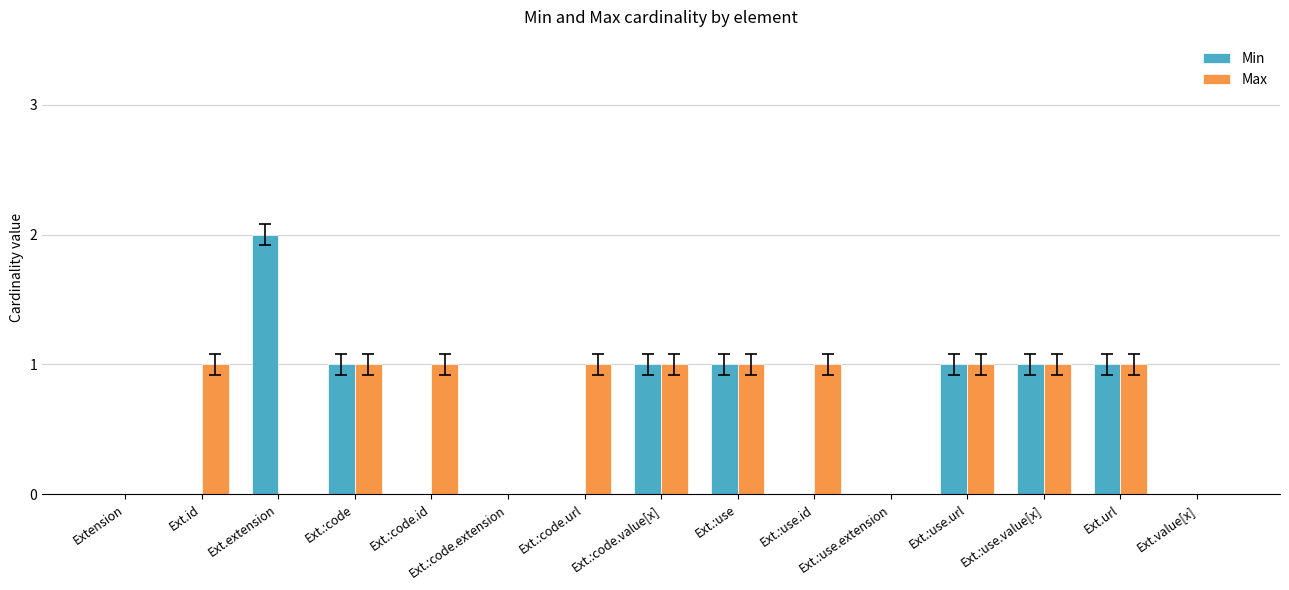

Reading right to left, transcribe all the data shown in this chart.

Min: Ext.value[x]=0	Ext.url=1	Ext.:use.value[x]=1	Ext.:use.url=1	Ext.:use.extension=0	Ext.:use.id=0	Ext.:use=1	Ext.:code.value[x]=1	Ext.:code.url=0	Ext.:code.extension=0	Ext.:code.id=0	Ext.:code=1	Ext.extension=2	Ext.id=0	Extension=0
Max: Ext.value[x]=0	Ext.url=1	Ext.:use.value[x]=1	Ext.:use.url=1	Ext.:use.extension=0	Ext.:use.id=1	Ext.:use=1	Ext.:code.value[x]=1	Ext.:code.url=1	Ext.:code.extension=0	Ext.:code.id=1	Ext.:code=1	Ext.extension=0	Ext.id=1	Extension=0